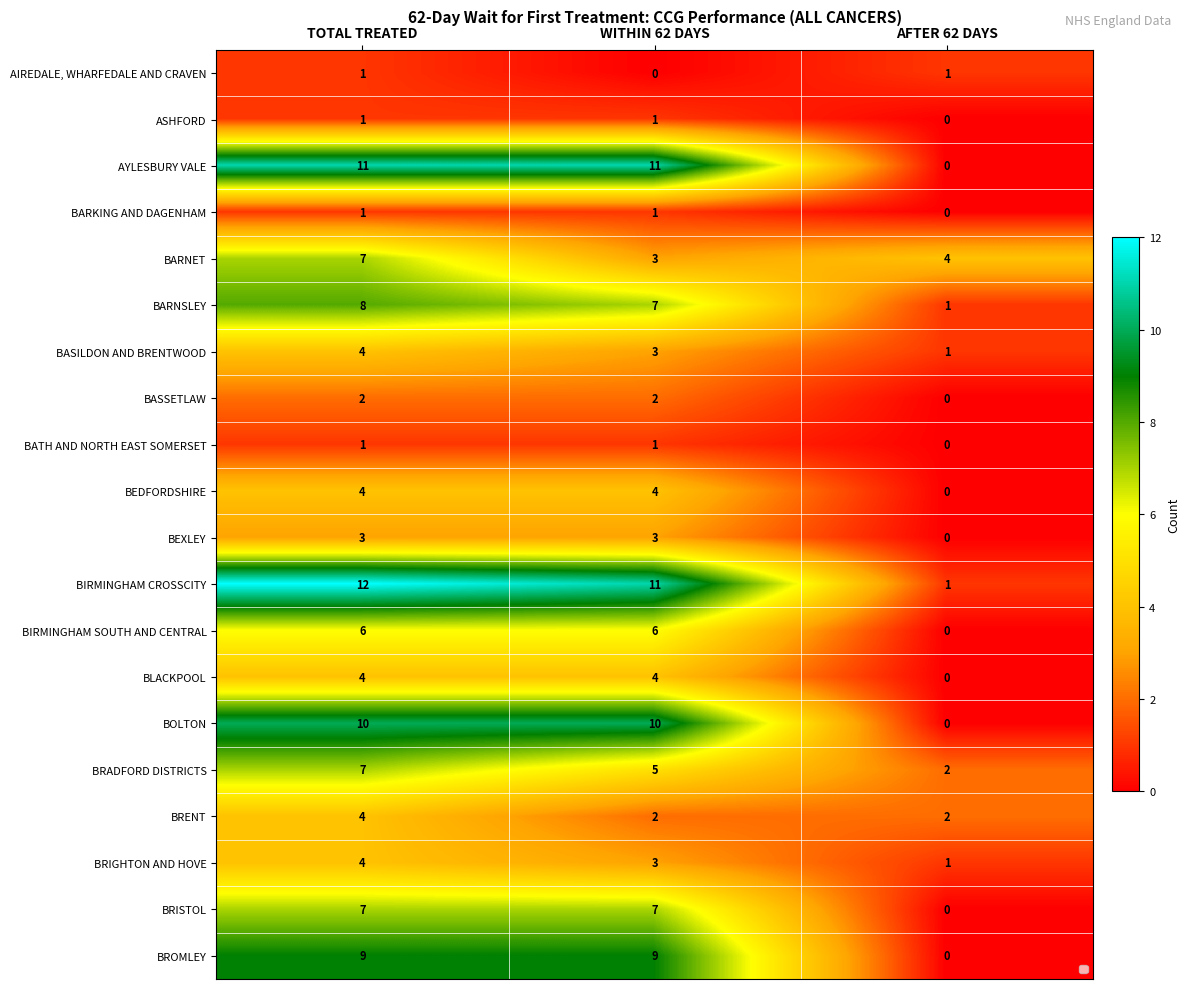

At how many categories does at least one series exceed 2?

3